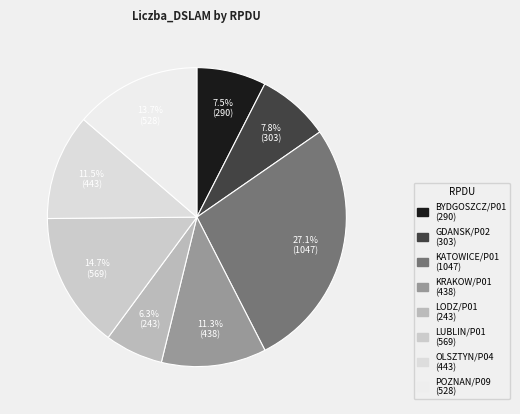

How many segments does this pie chart have?

8